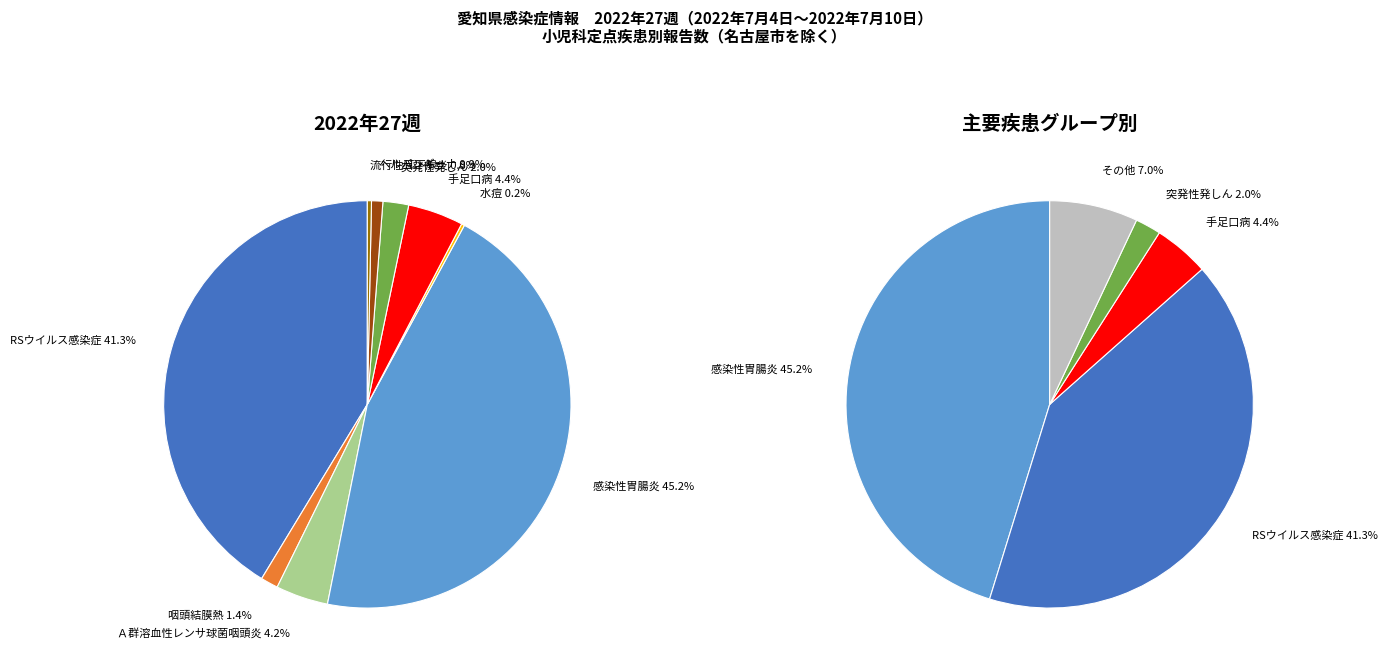

To the nearest percent, what is the combined percentage of RSウイルス感染症 and 突発性発しん?

43%